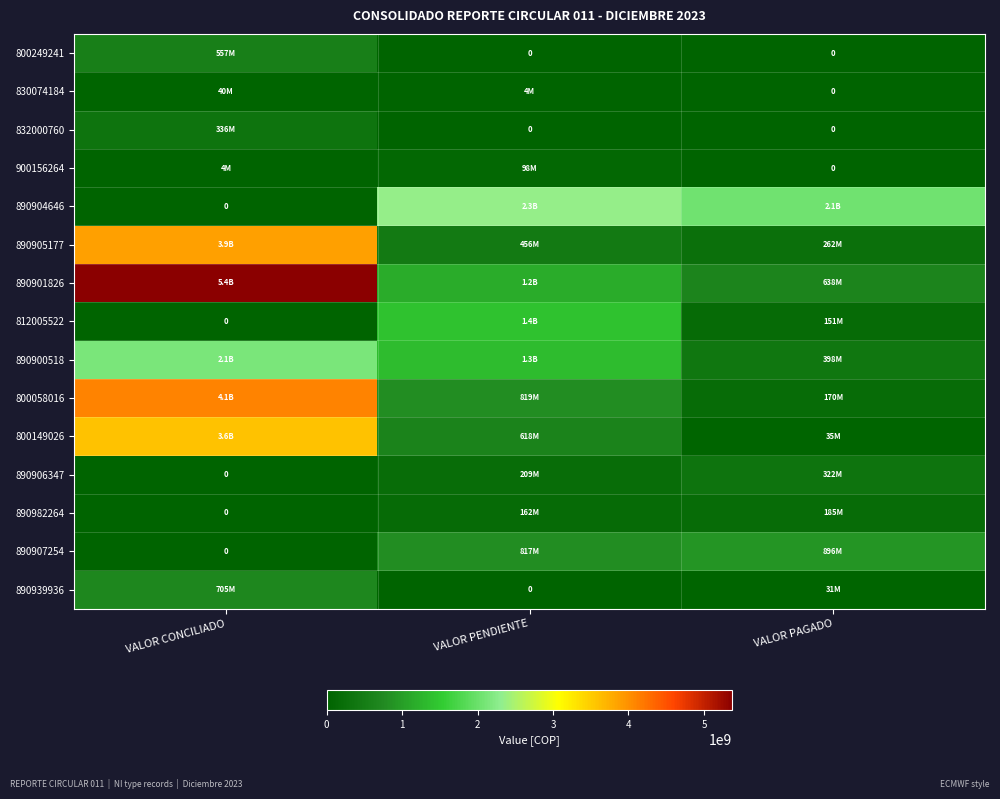

Rank the series by their maximum value, from lowest to highest.

830074184, 900156264, 890982264, 890906347, 832000760, 800249241, 890939936, 890907254, 812005522, 890900518, 890904646, 800149026, 890905177, 800058016, 890901826